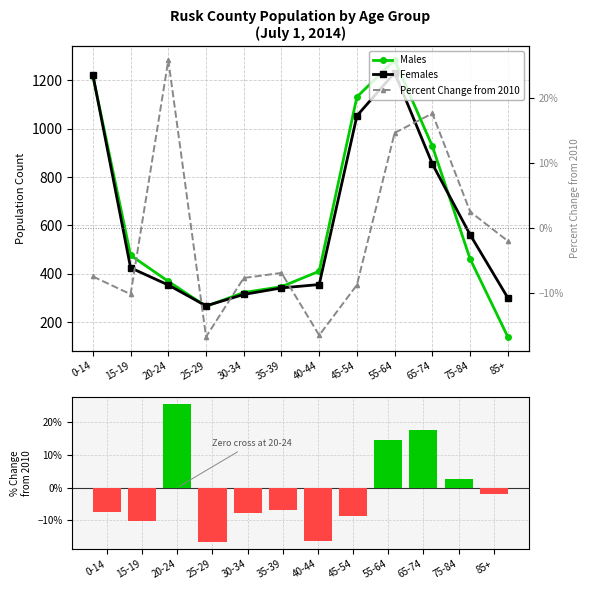

True or false: Percent Change from 2010 has a value of 0.0 at 75-84.

False